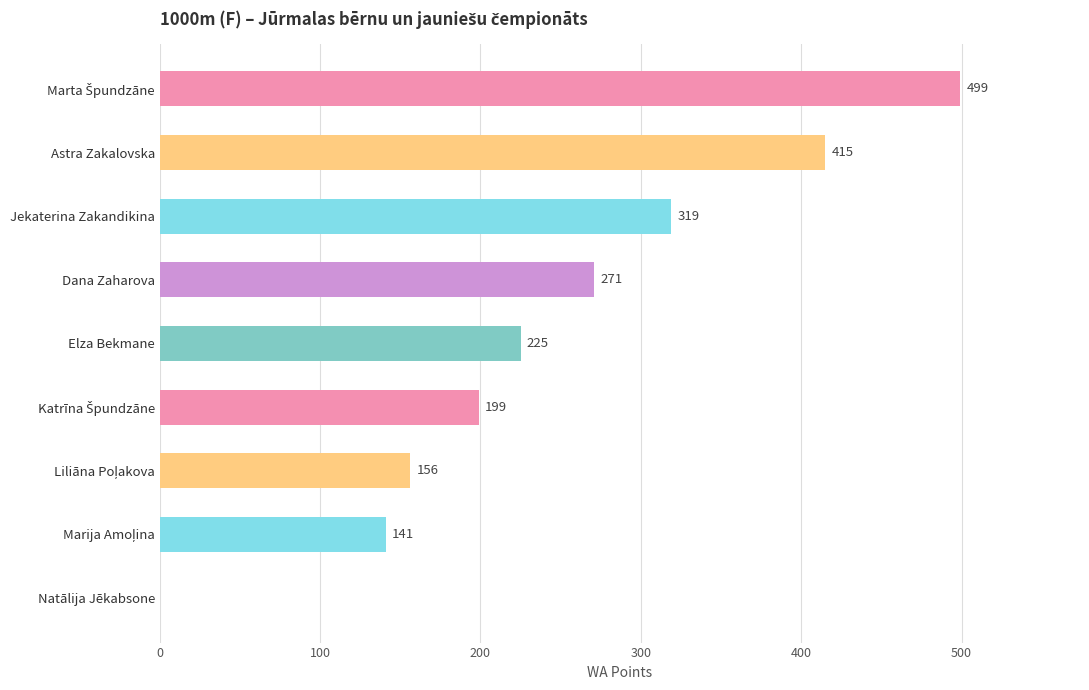

Where is the data nearest to the value 249?

Dana Zaharova